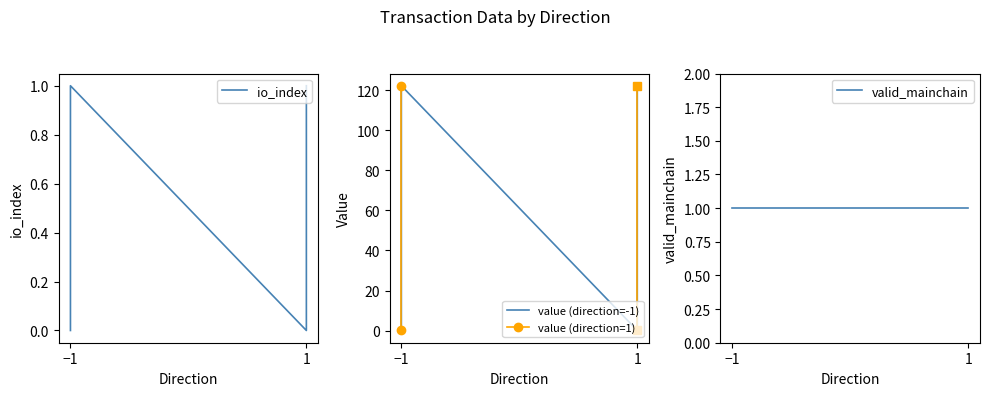

In value, how many points are higher than both neighbors (excluding endpoints)?

1